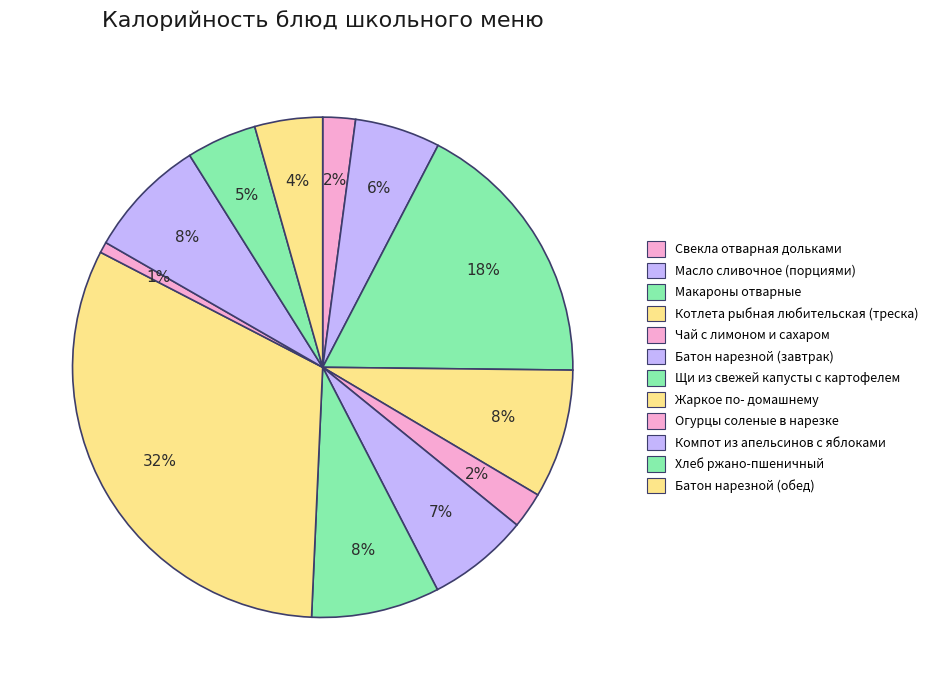

Count the number of slices in the pie.

12